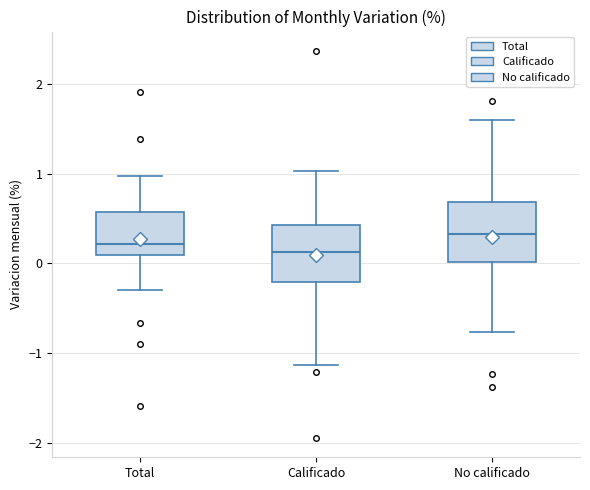

Where does the lower whisker of the box for No calificado end on the y-axis? The values are not printed on the chart, so give them approximately, as read against the axis.

-0.8